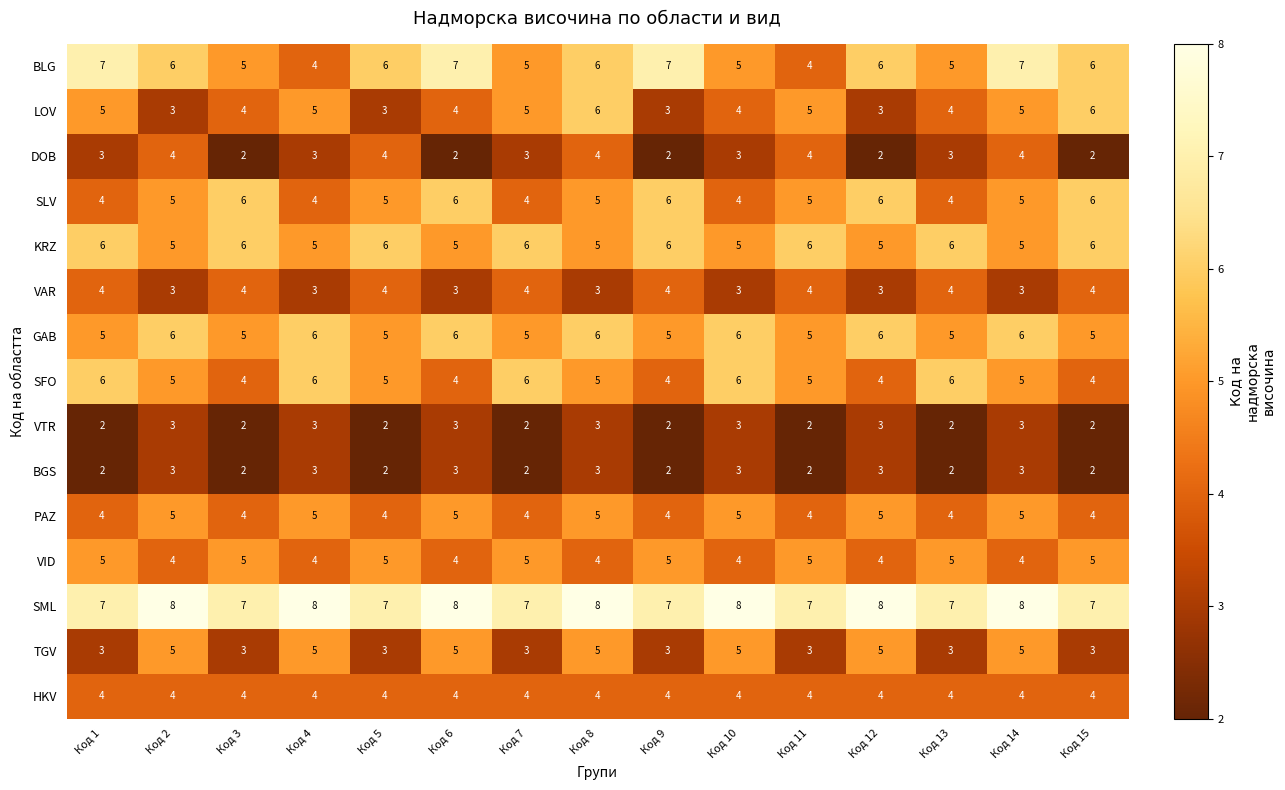

At which label does LOV first exceed 4?

Код 1